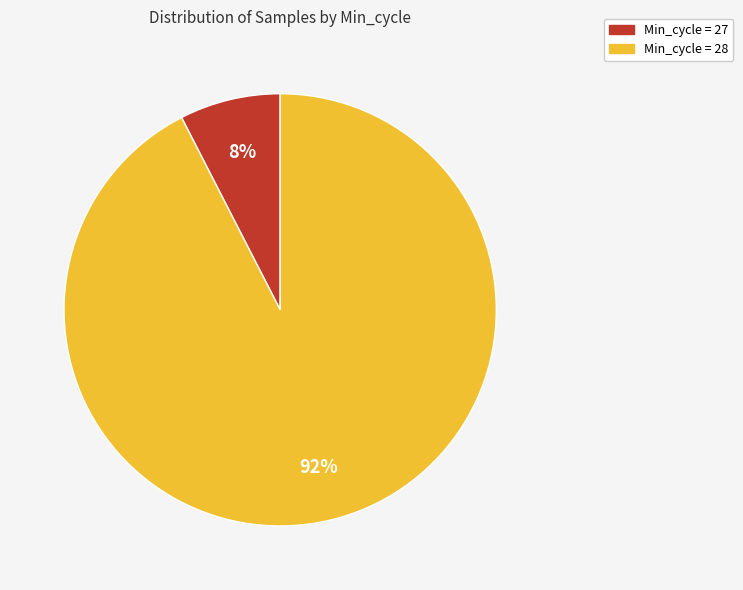

Is there a majority slice in this chart?

Yes